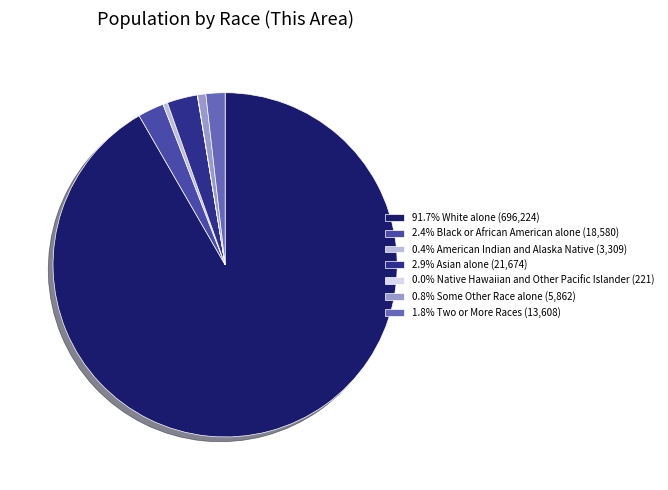

Approximately how many times larger is the value at 2.9% Asian alone (21,674) compared to 2.4% Black or African American alone (18,580)?

1.2